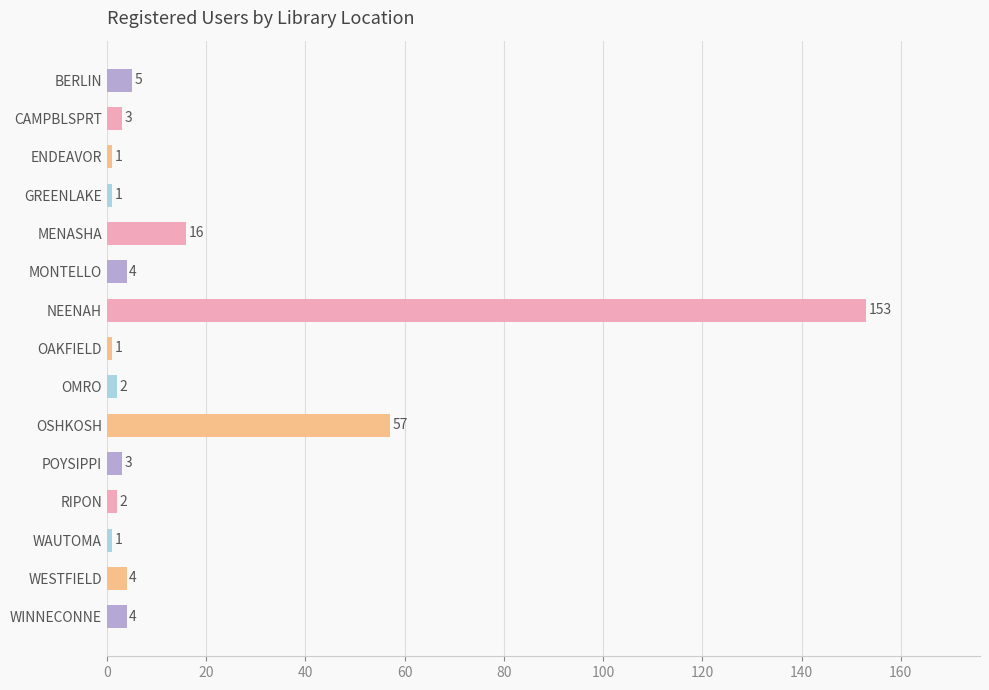

What is the value of the 2nd bar from the top?

3